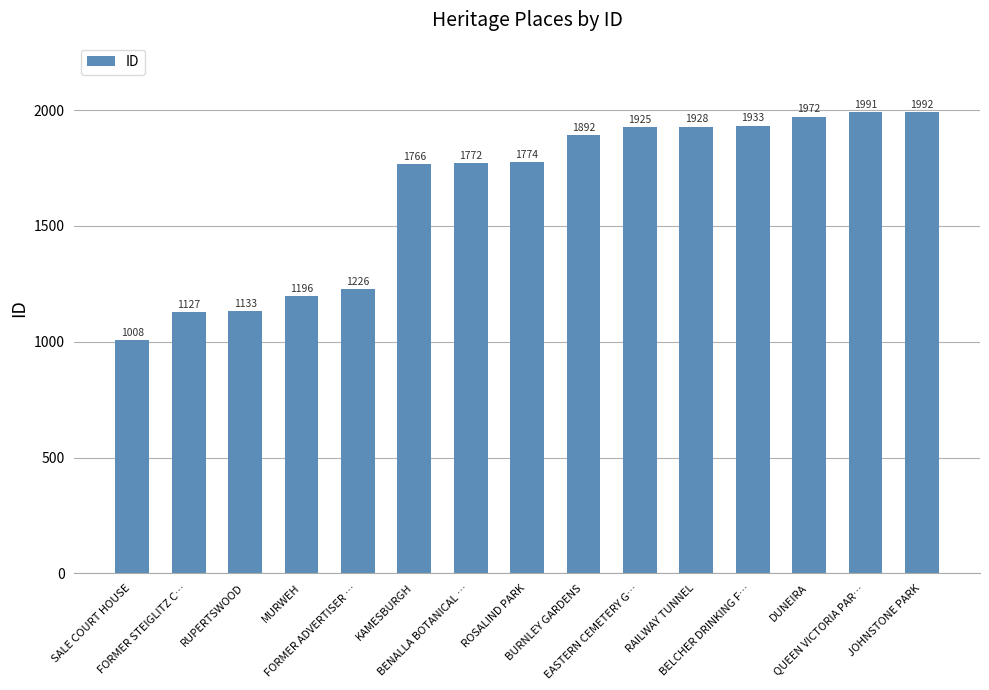

True or false: the data shows 1928 at RAILWAY TUNNEL.

True